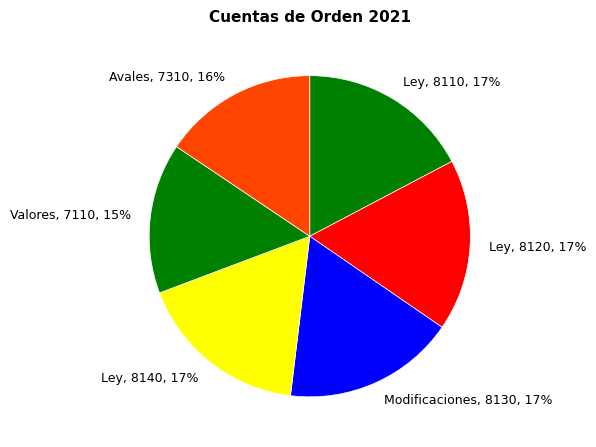

To the nearest percent, what portion does Ley, 8120, 17% represent?

17%